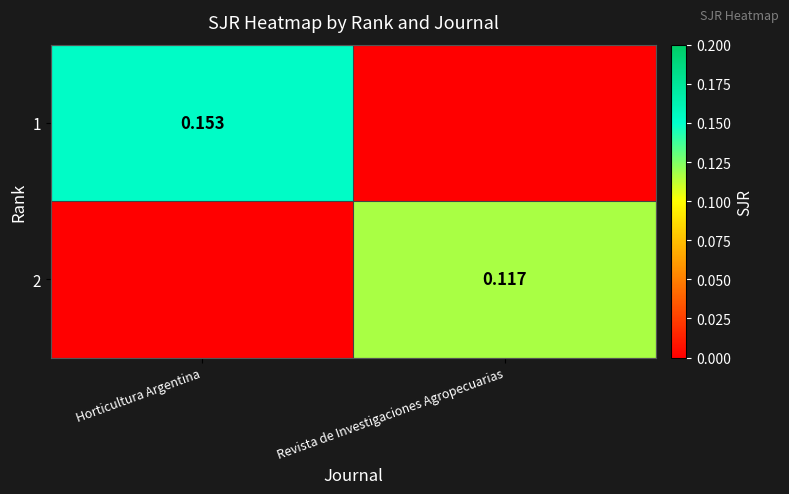

Rank the series by their maximum value, from highest to lowest.

1, 2